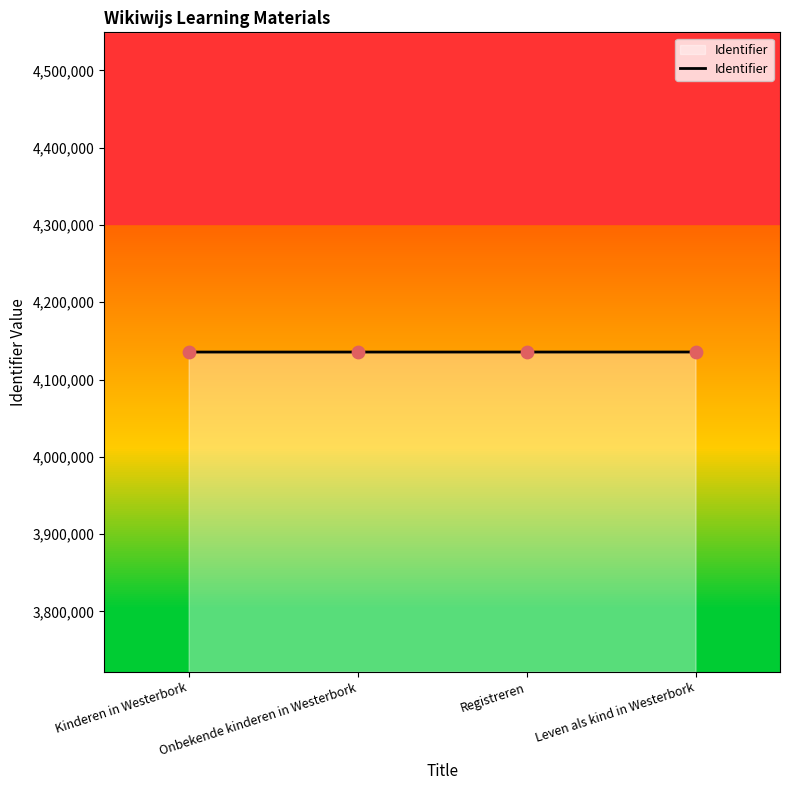

Approximately how many times larger is the value at Kinderen in Westerbork compared to Registreren?

1.0